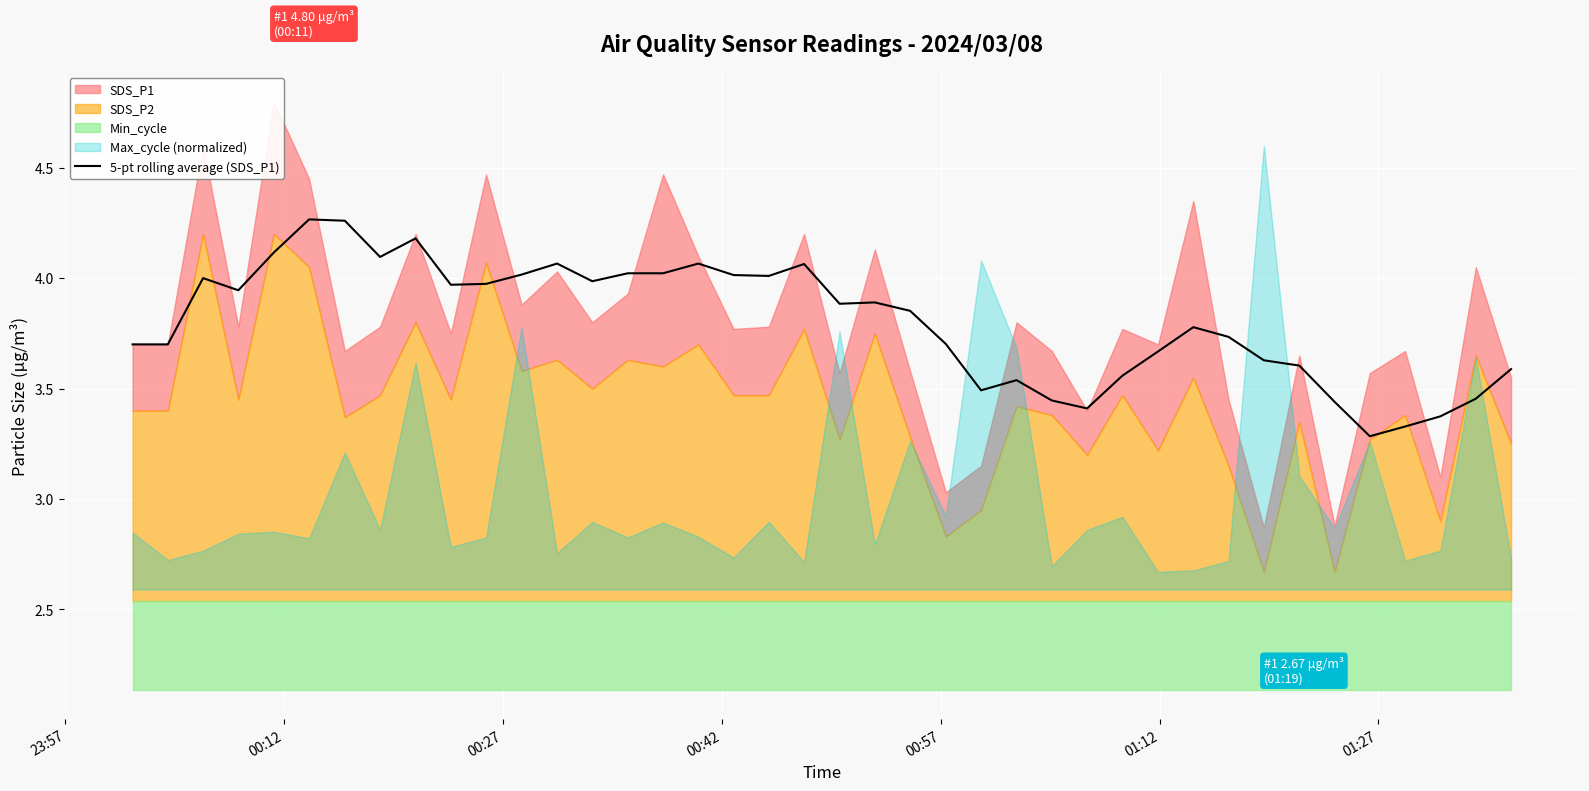

What is the lowest value of the 5-pt rolling average (SDS_P1) series?

3.3